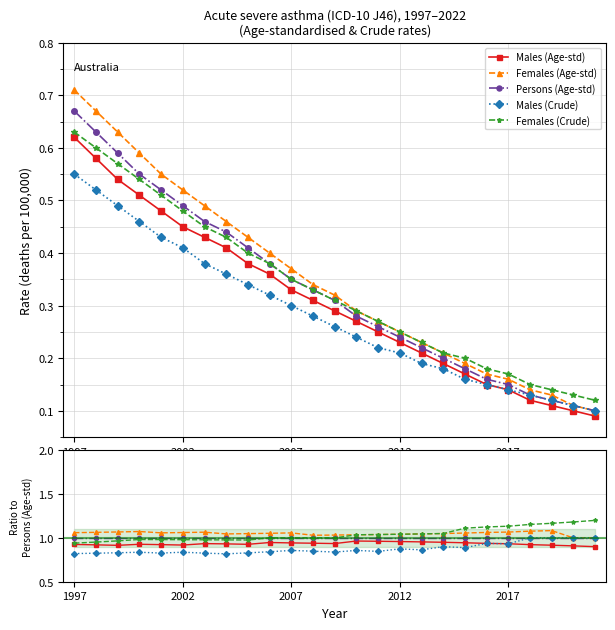

At which label does Females (Crude) first exceed 1?

13